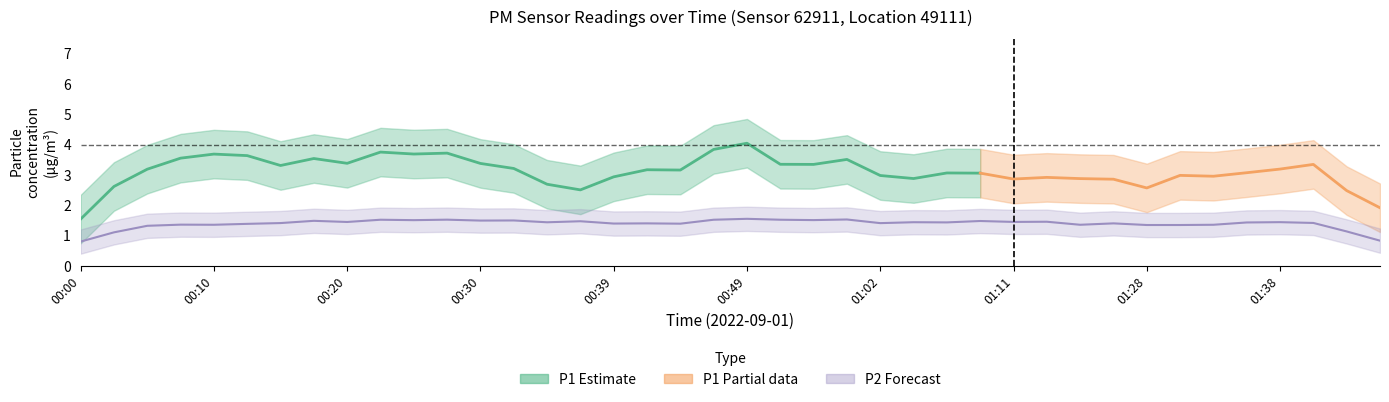

What is the label of the 20th point from the right?

00:49